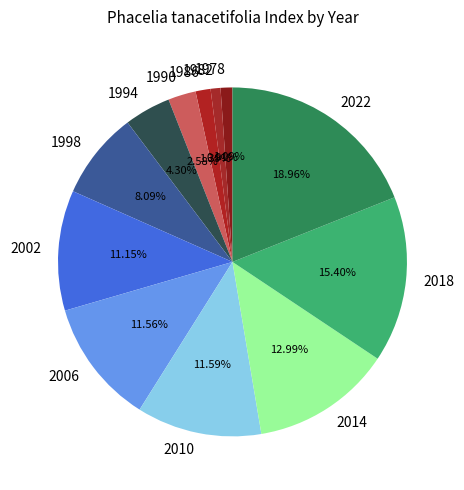

The 2002 slice represents 4% of the pie. True or false?

False